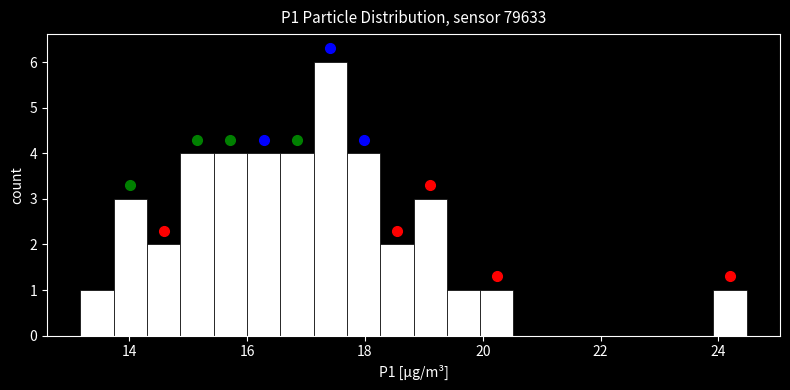

Around what value on the x-axis is the tallest bar? Give the approximate position of its centre, as read against the axis.

17.4